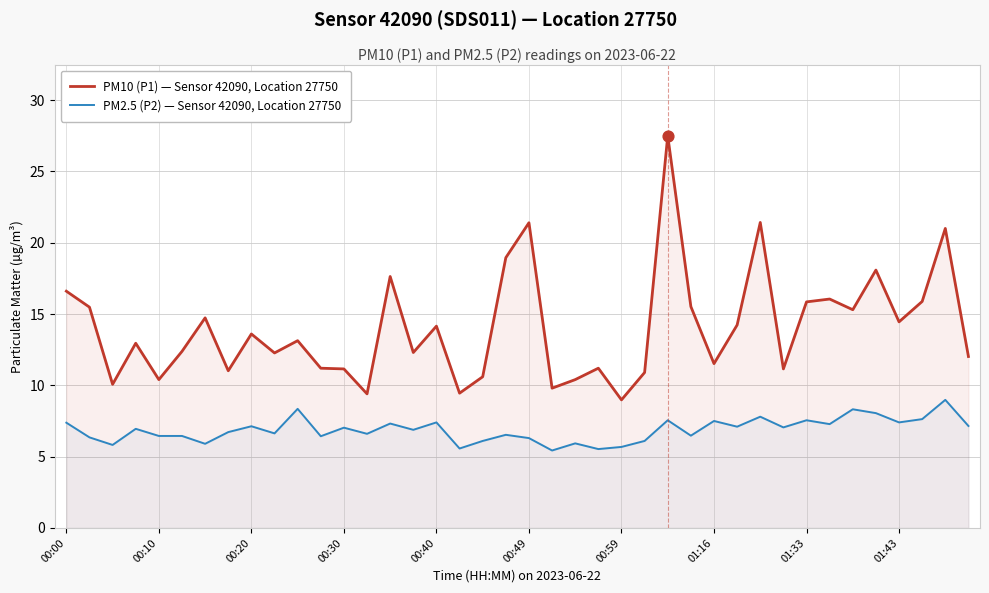

At which category is the sum across all series the highest?

26